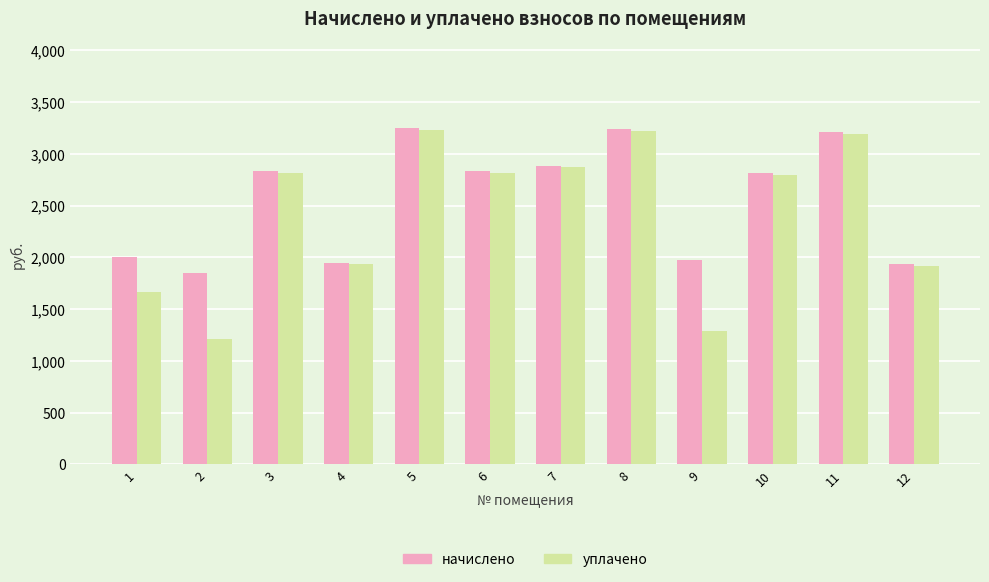

What is the difference between the начислено values at 6 and 1?

831.1